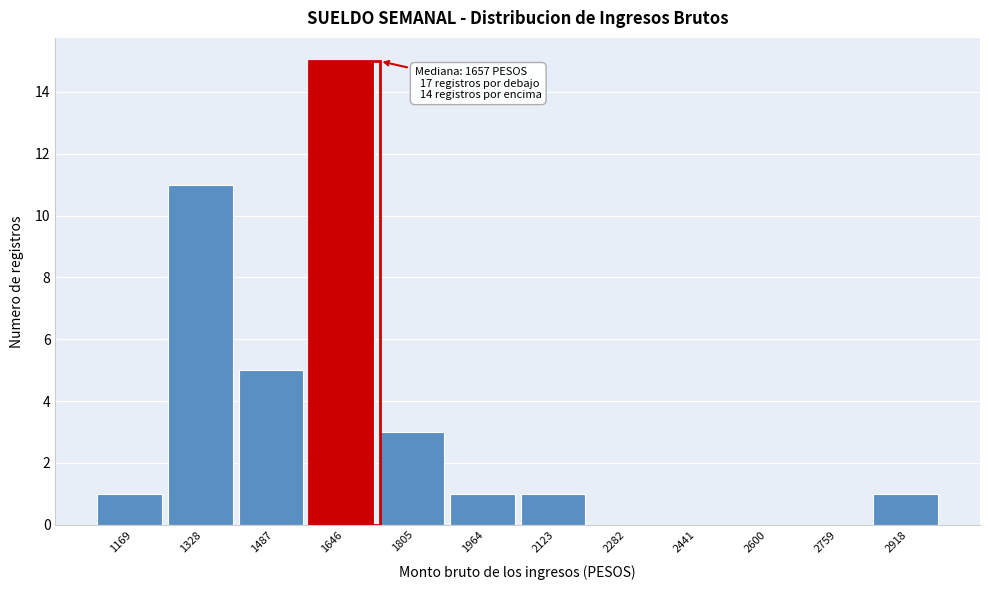

Reading left to right, transcribe all the data shown in this chart.

1169=1	1328=11	1487=5	1646=15	1805=3	1964=1	2123=1	2282=0	2441=0	2600=0	2759=0	2918=1